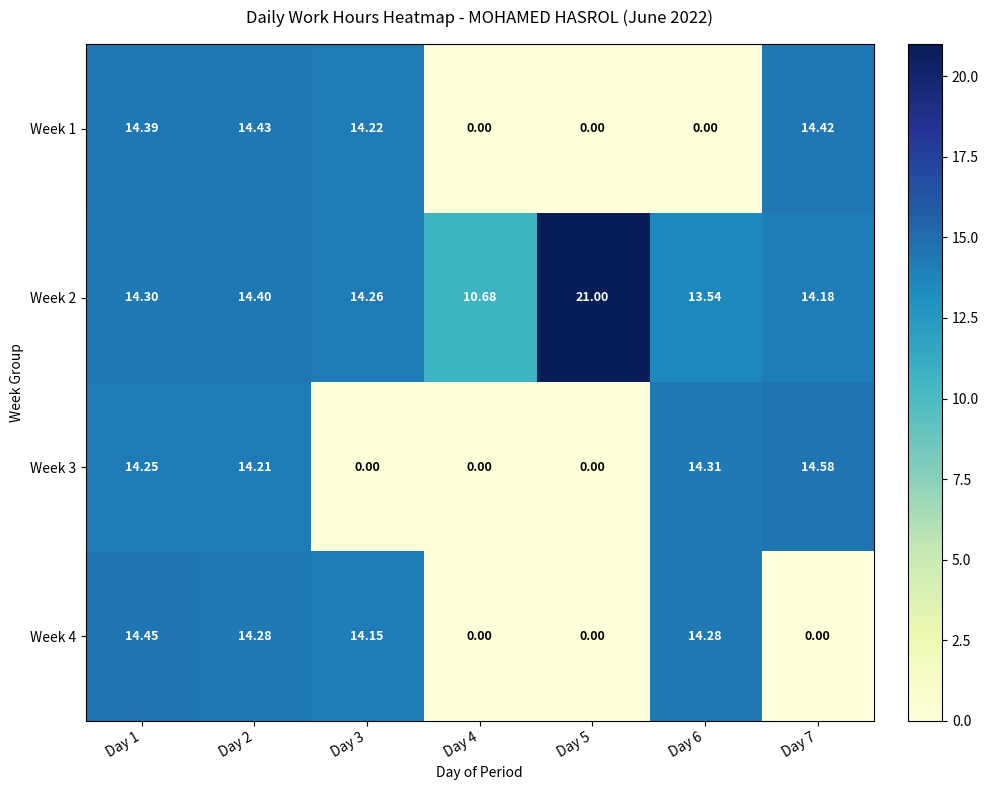

How many values in Week 1 are above zero?

4